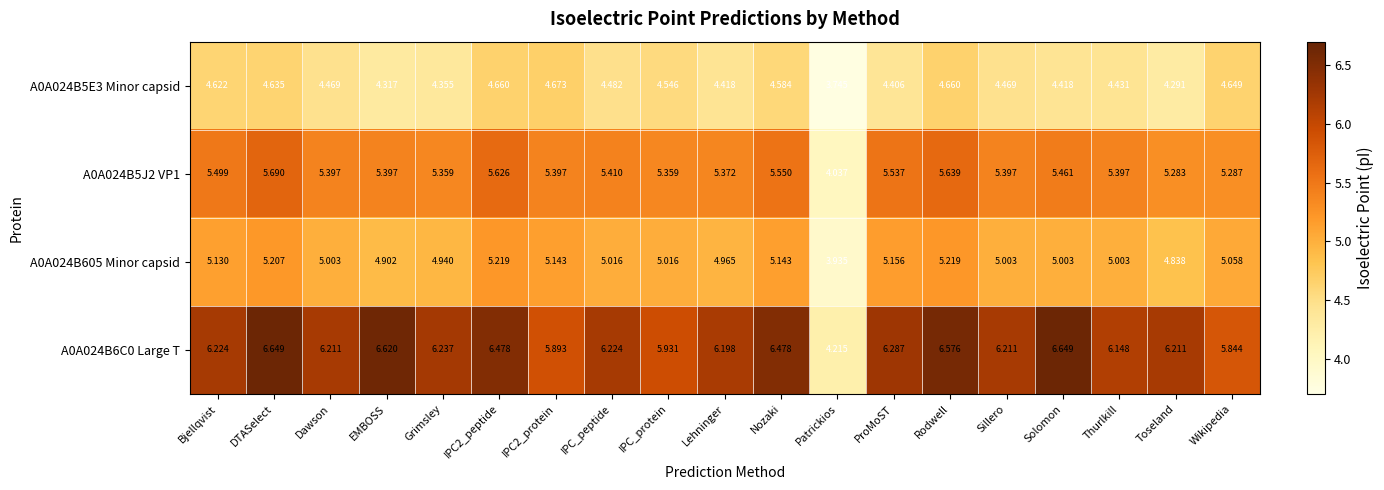

How many series are shown in this chart?

4